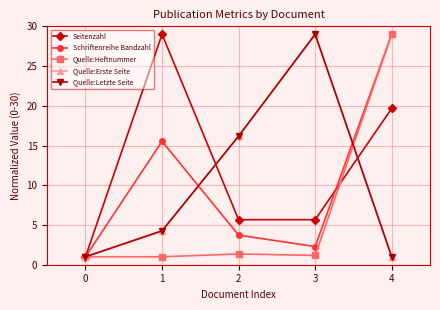

True or false: Schriftenreihe Bandzahl has more than 2 points higher than both neighbors.

False